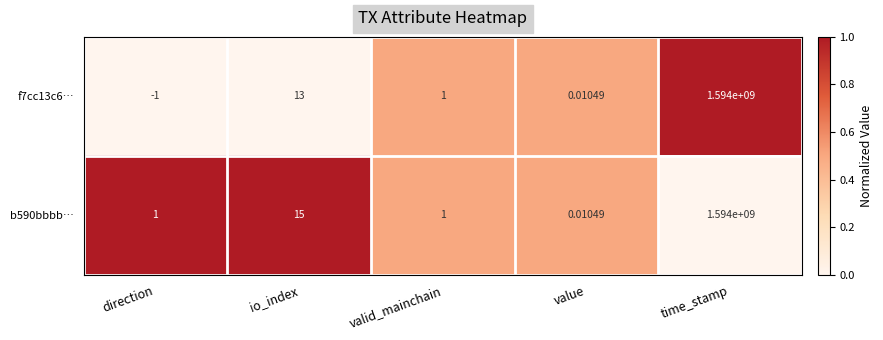

Which series has the largest range (max minus min)?

f7cc13c6…